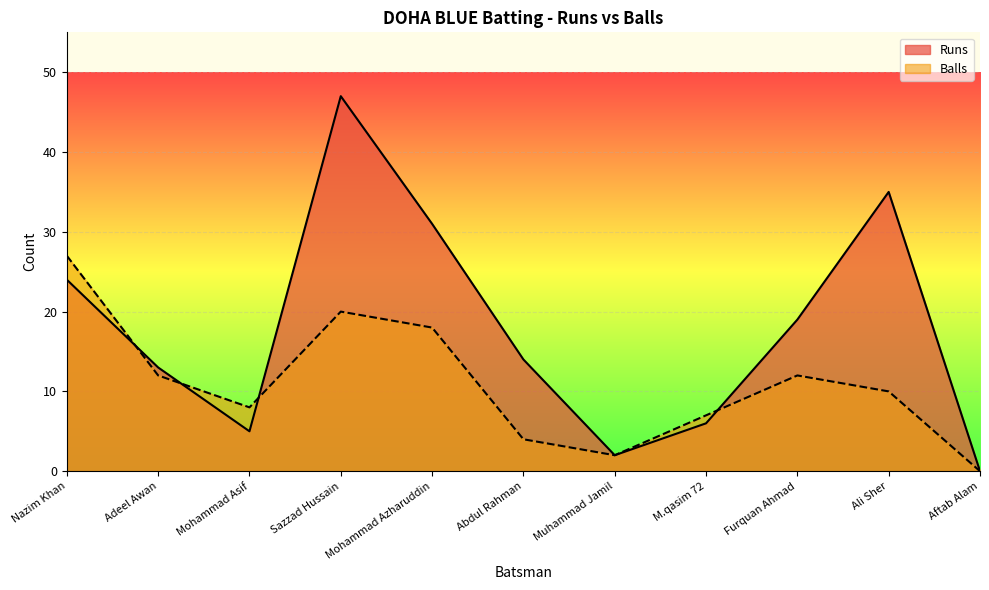

What is the difference between the second highest and second lowest values in the Balls series?

18